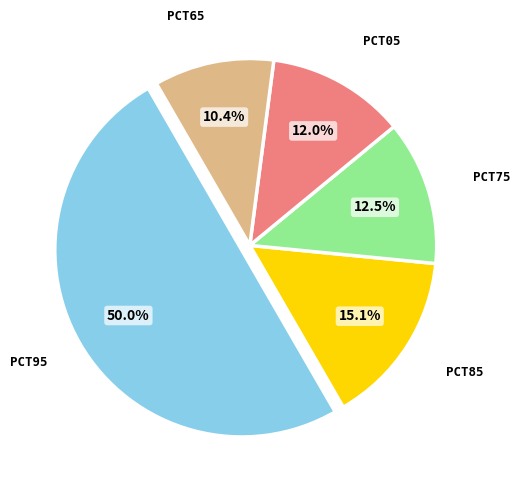

How many segments does this pie chart have?

5